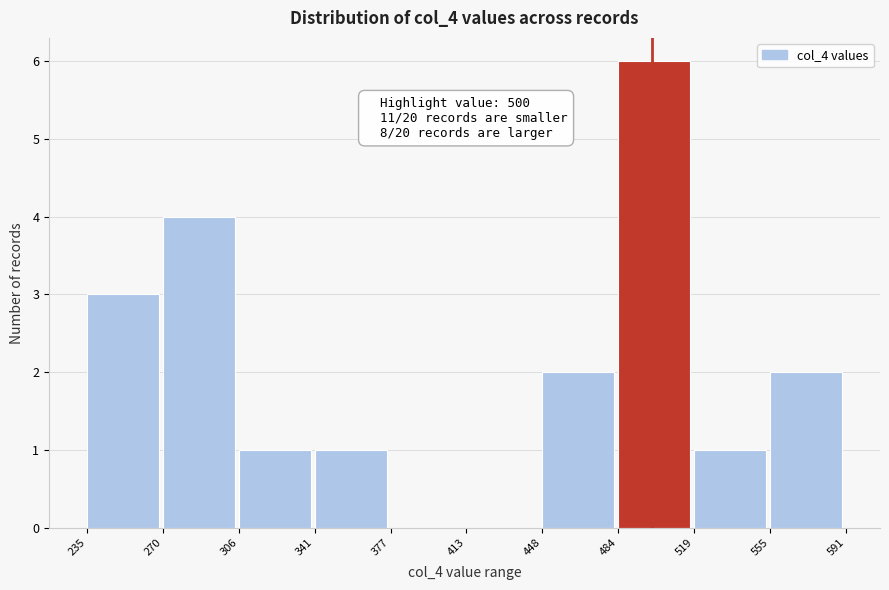

Which range on the x-axis has the tallest bar?

484 to 519